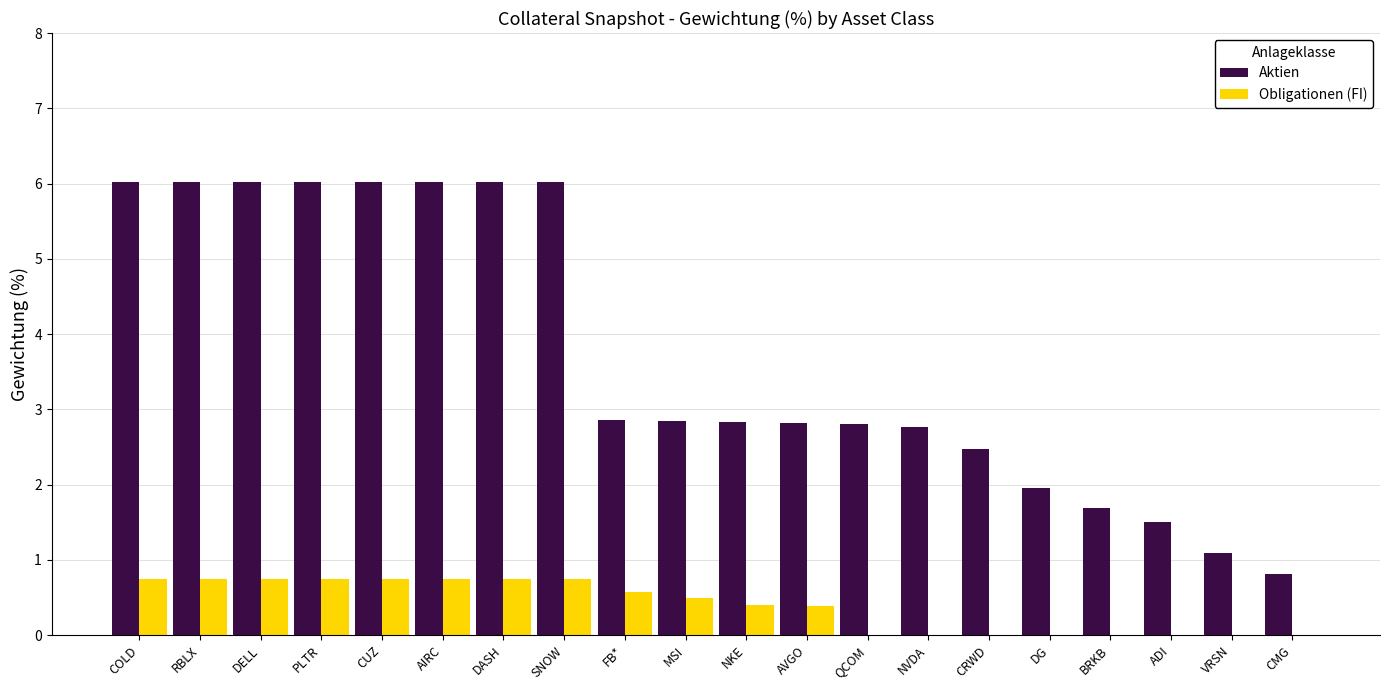

What is the sum of the Aktien values at DASH and RBLX?

12.0